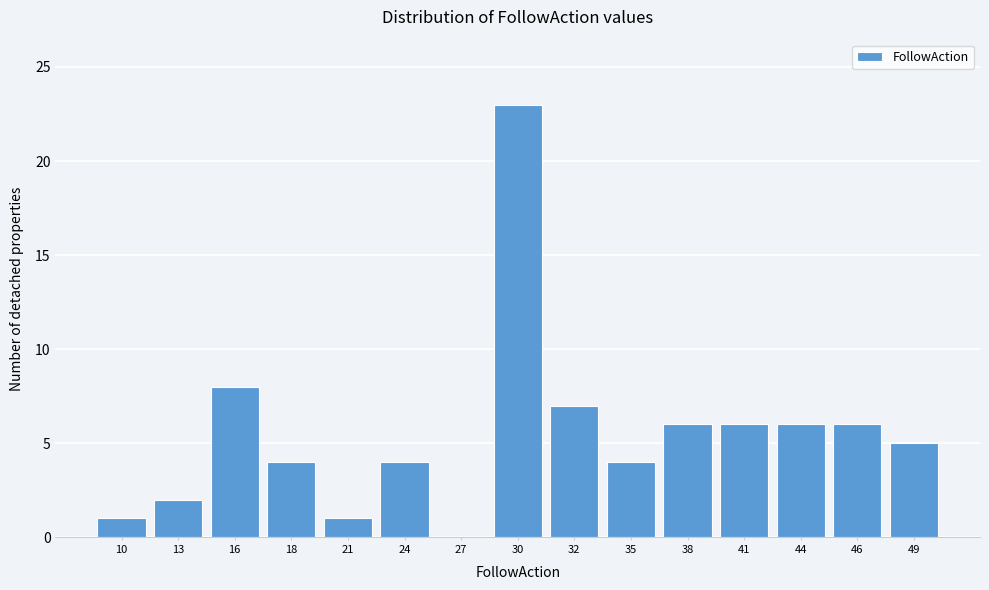

Reading left to right, extract all data points from this chart.

10=1	13=2	16=8	18=4	21=1	24=4	27=0	30=23	32=7	35=4	38=6	41=6	44=6	46=6	49=5